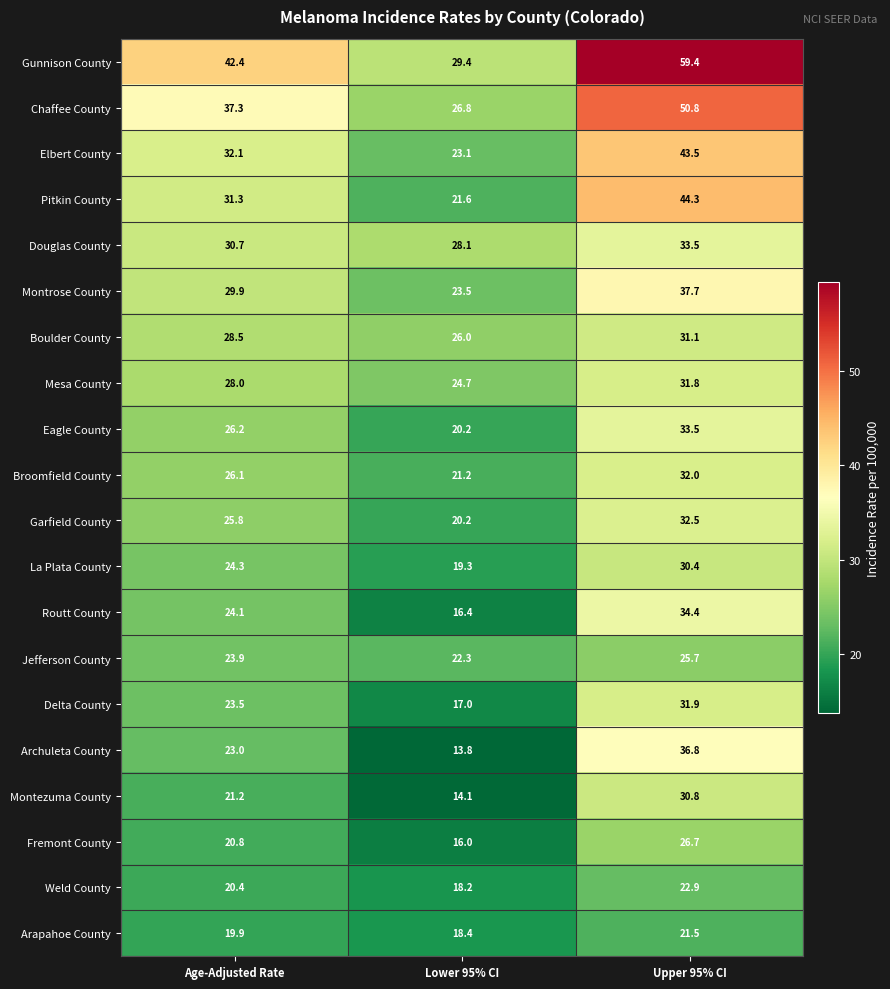

The Elbert County series shows 43.5 at Upper 95% CI. True or false?

True